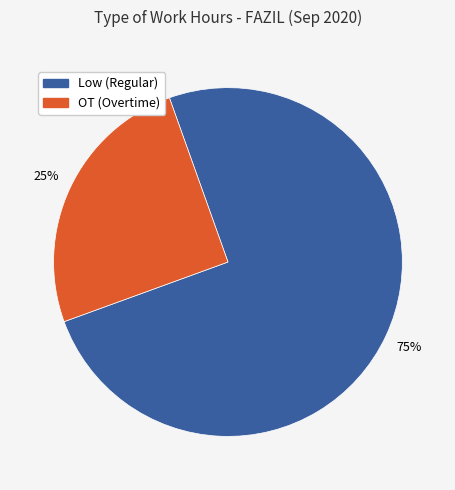

Is there any slice that represents more than half of the pie?

Yes